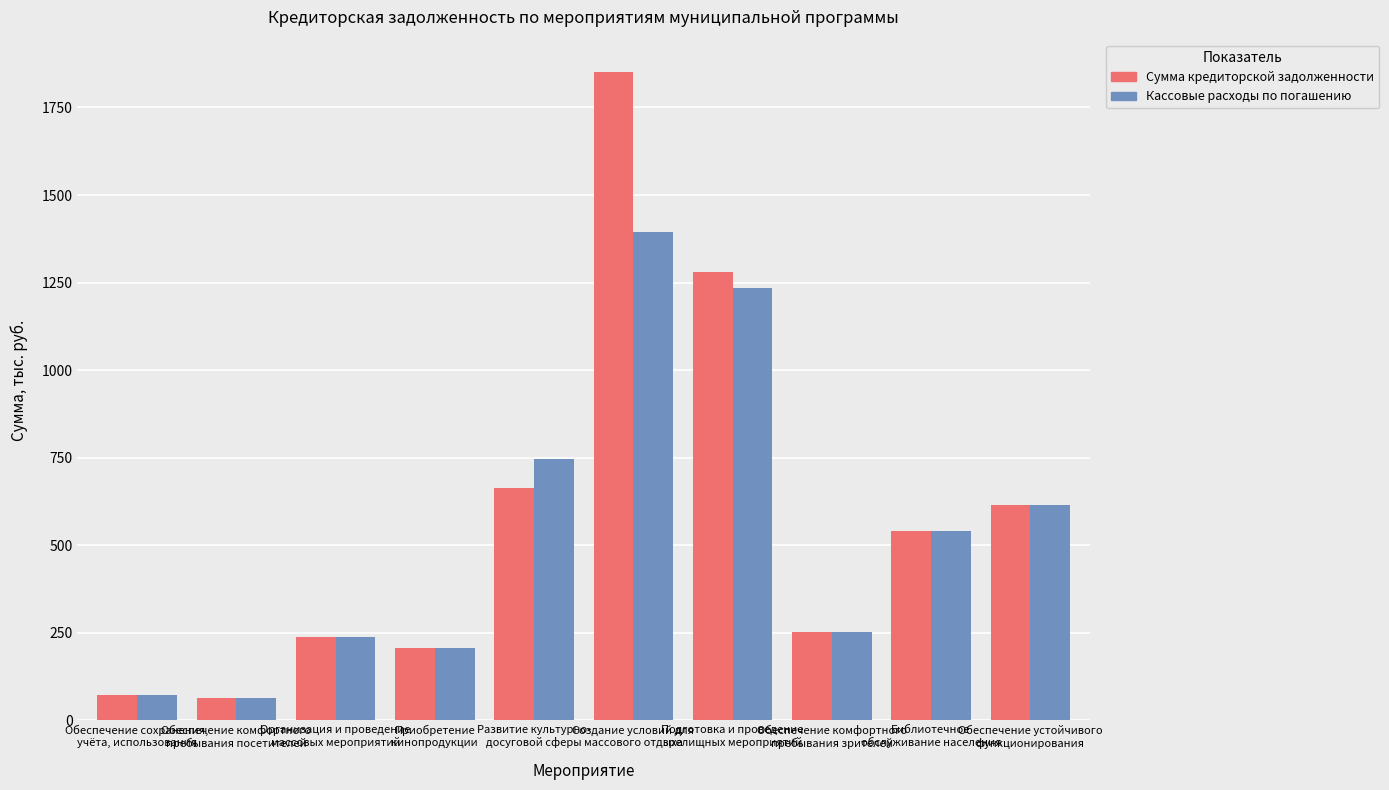

What is the minimum value for Сумма кредиторской задолженности?

64.3